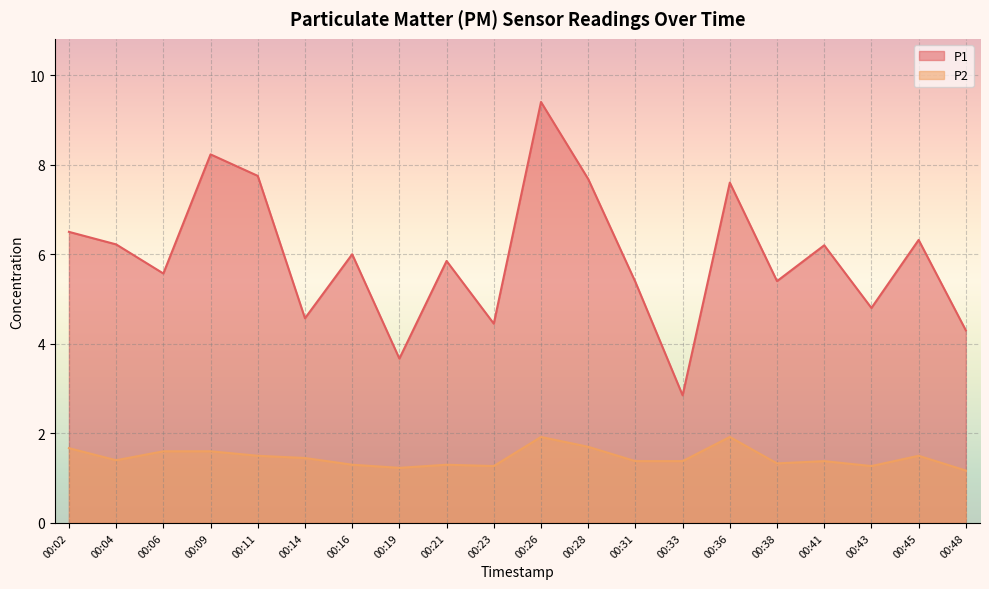

Rank the series by their average value, from lowest to highest.

P2, P1